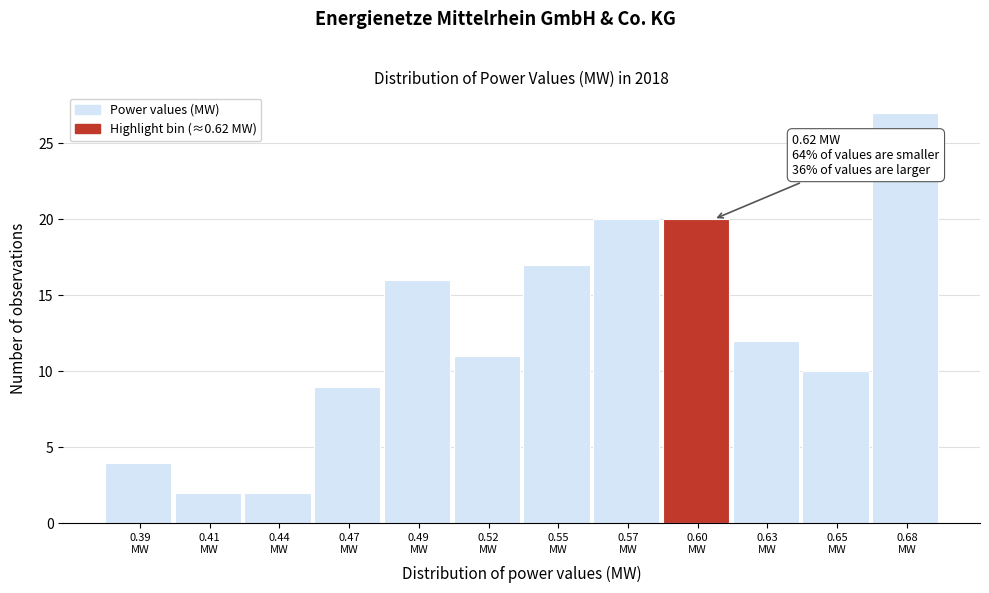

Reading right to left, transcribe all the data shown in this chart.

27	10	12	20	20	17	11	16	9	2	2	4